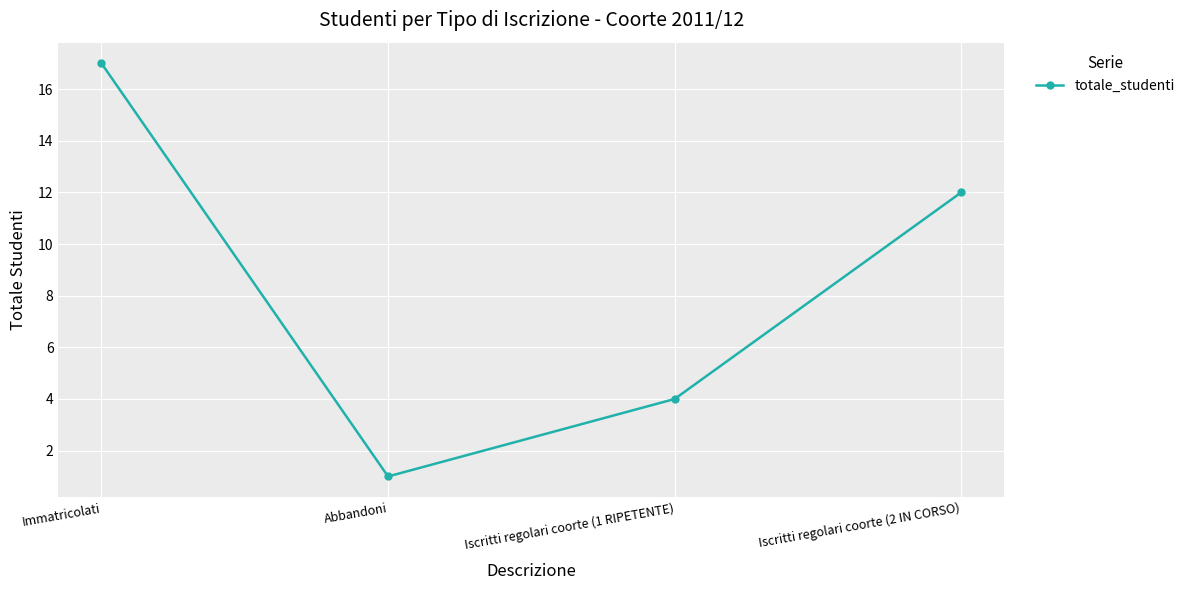

Rank the categories by value from highest to lowest.

Immatricolati, Iscritti regolari coorte (2 IN CORSO), Iscritti regolari coorte (1 RIPETENTE), Abbandoni